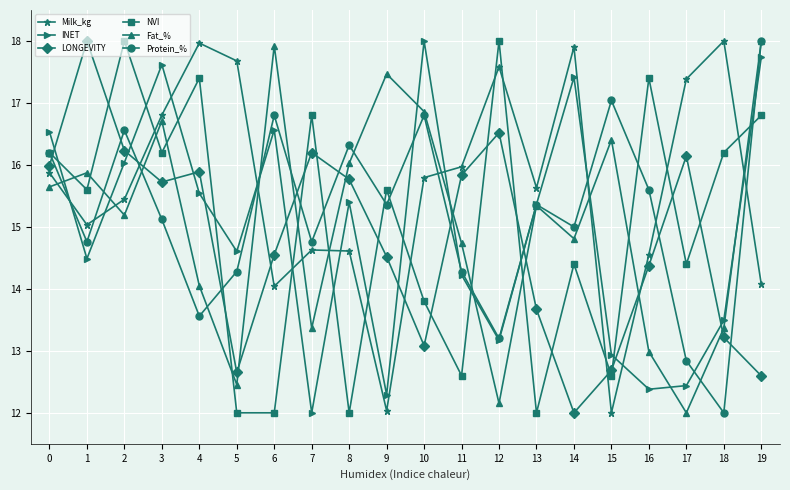

What is the value of the LONGEVITY point at the 8th from the left?

16.2